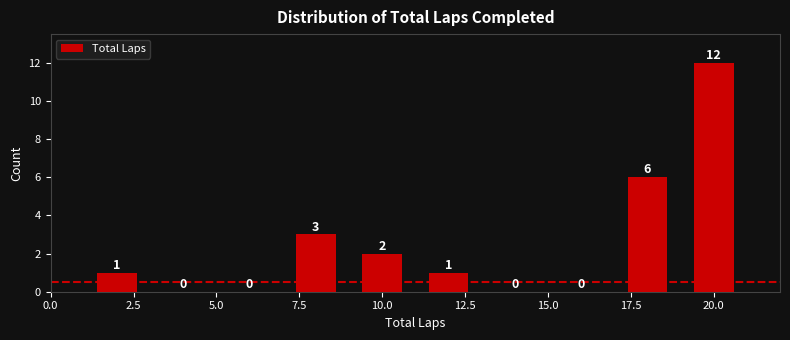

Which range on the x-axis has the tallest bar?

19 to 21